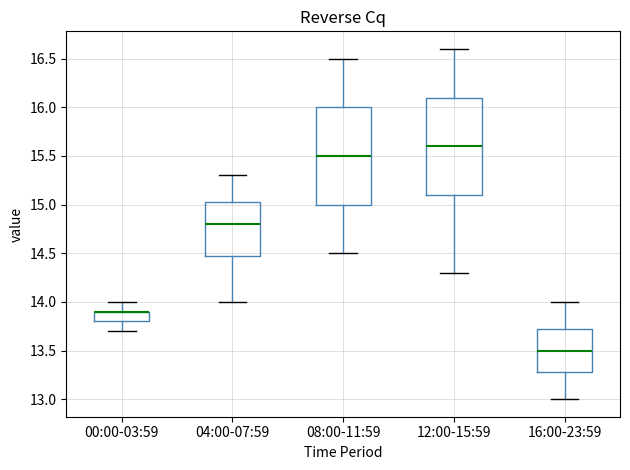

Where does the upper whisker of the box for 12:00-15:59 end on the y-axis? The values are not printed on the chart, so give them approximately, as read against the axis.

16.60